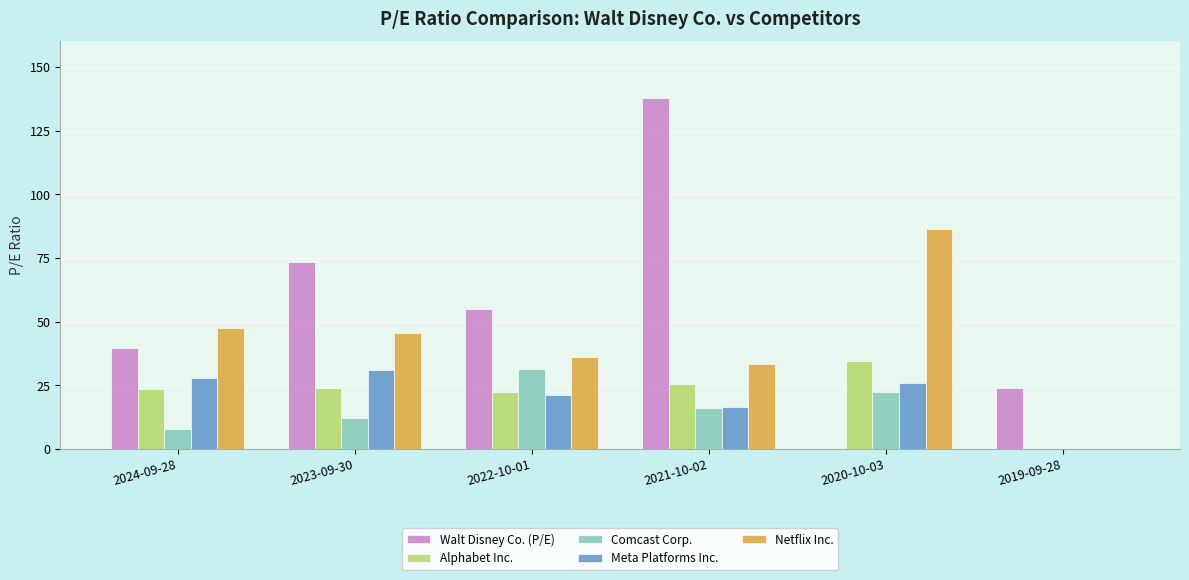

The Netflix Inc. series shows 0.0 at 2019-09-28. True or false?

True